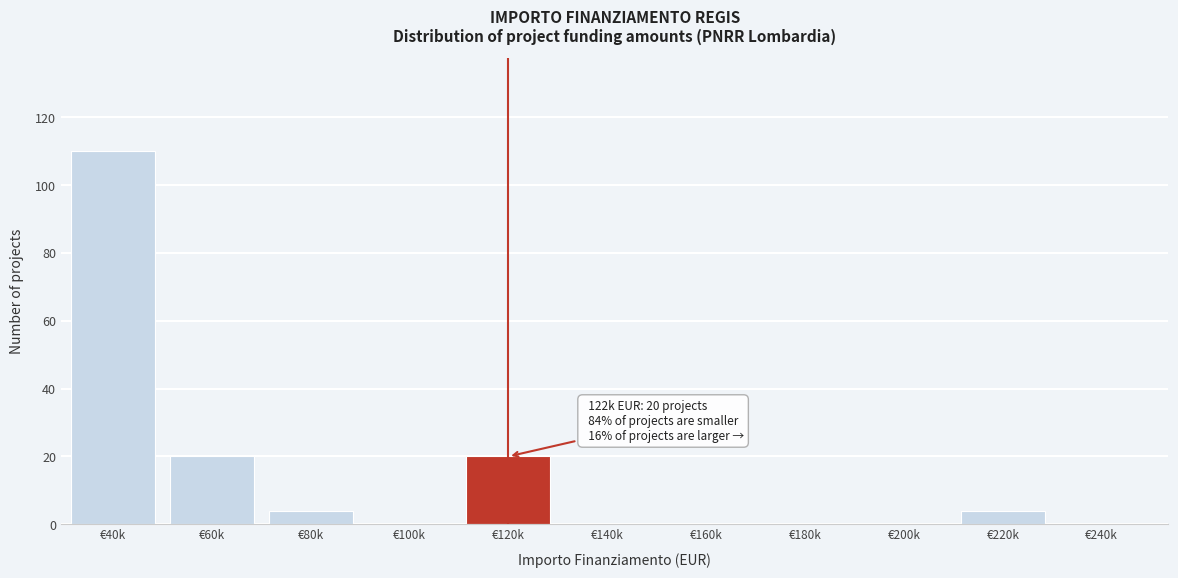

Reading left to right, list all the values displayed in this chart.

€40k=110	€60k=20	€80k=4	€100k=0	€120k=20	€140k=0	€160k=0	€180k=0	€200k=0	€220k=4	€240k=0